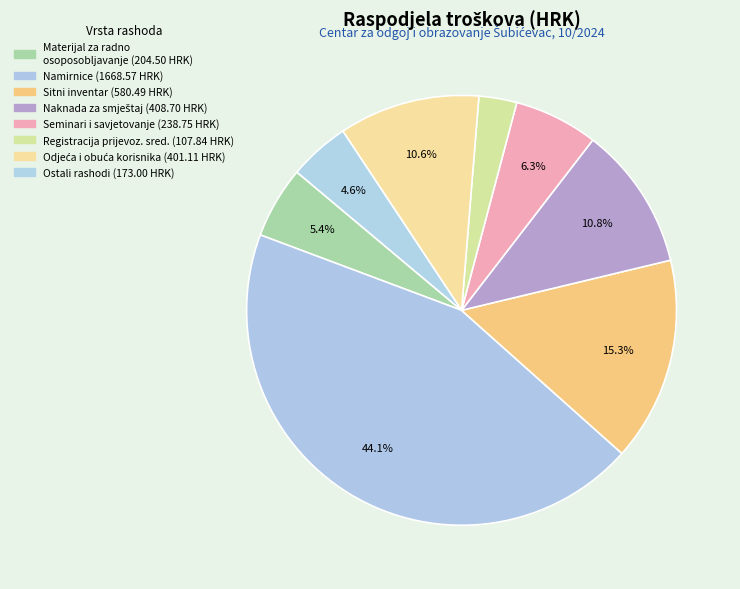

Count the number of slices in the pie.

8